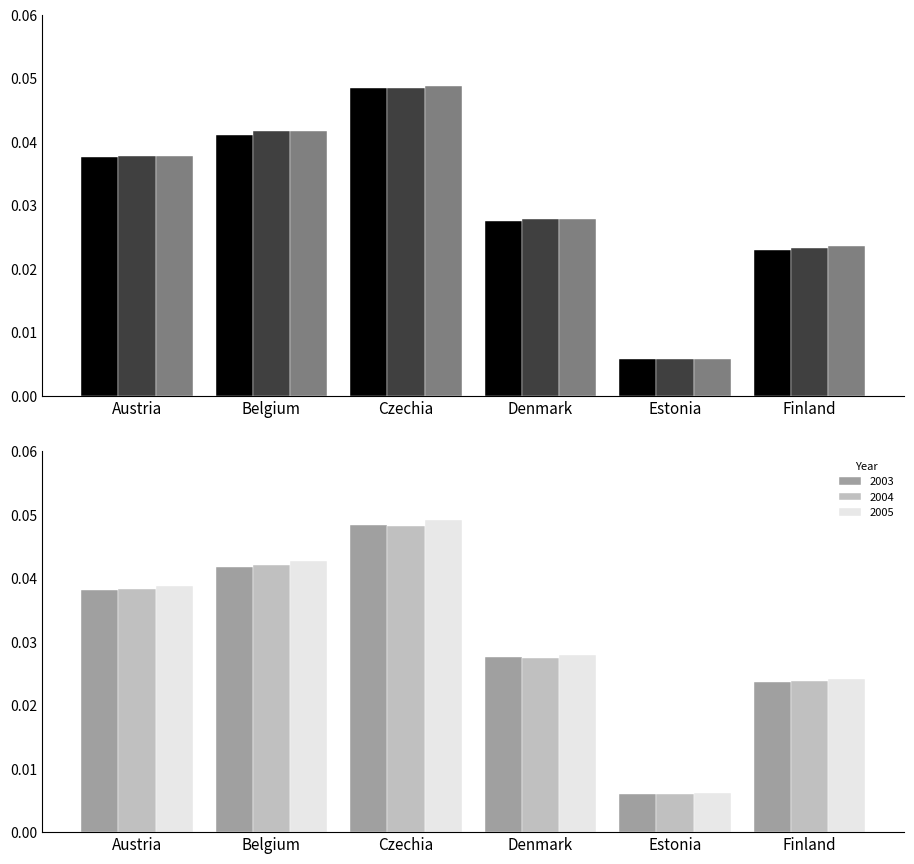

Is it true that 2003 equals 0.0 at Finland?

True